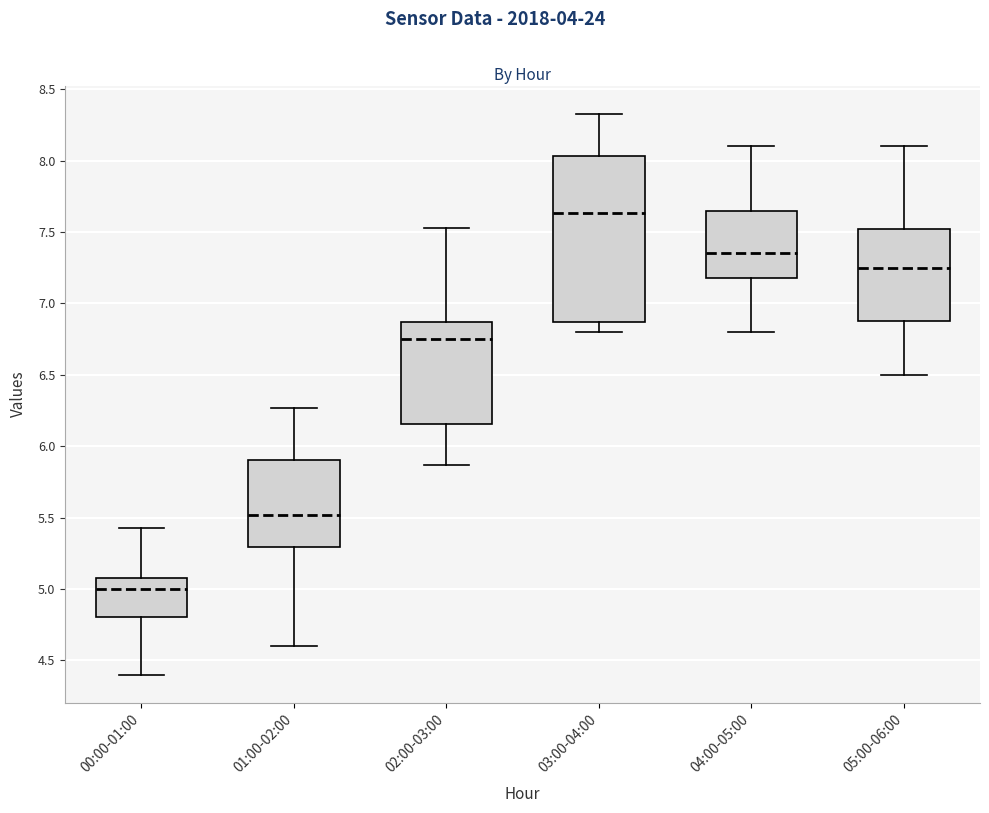

Where is the lower edge of the box for 02:00-03:00 on the y-axis? The values are not printed on the chart, so give them approximately, as read against the axis.

6.15